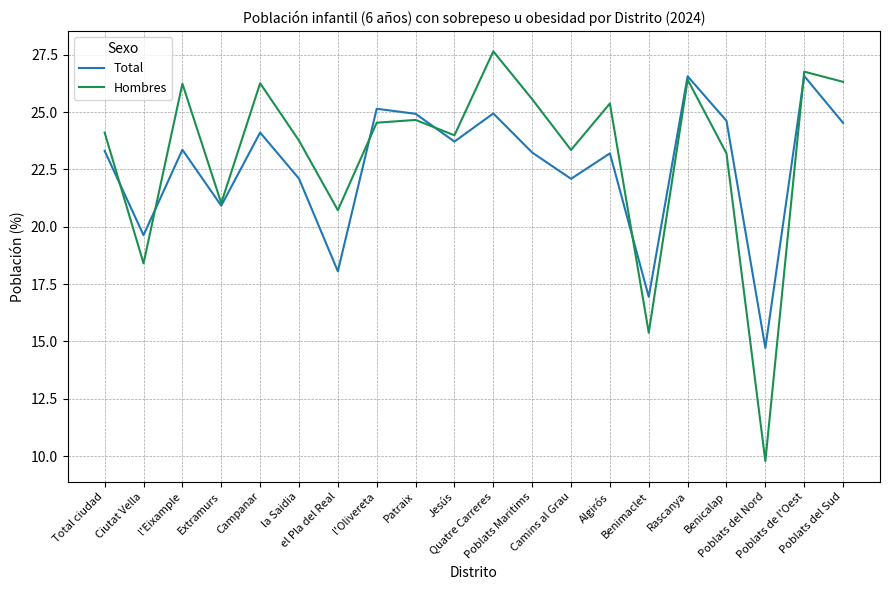

Rank the series at l'Eixample from lowest to highest value.

Total, Hombres